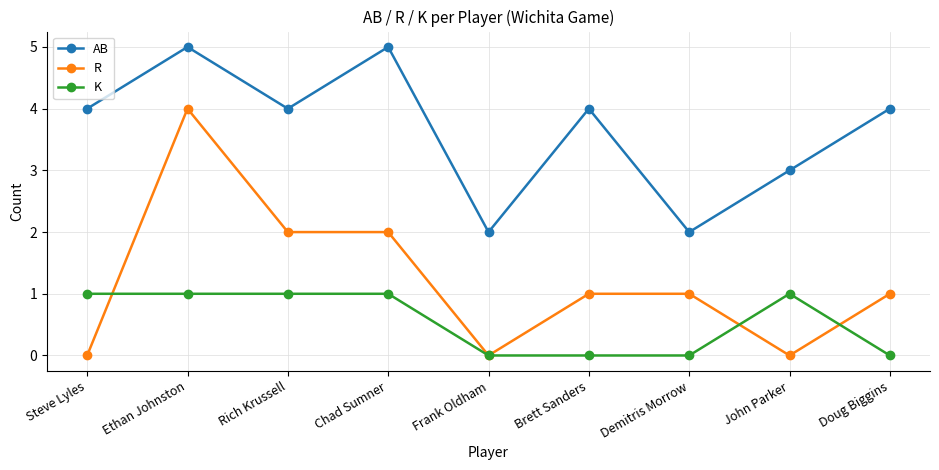

Count the number of categories in the chart.

9